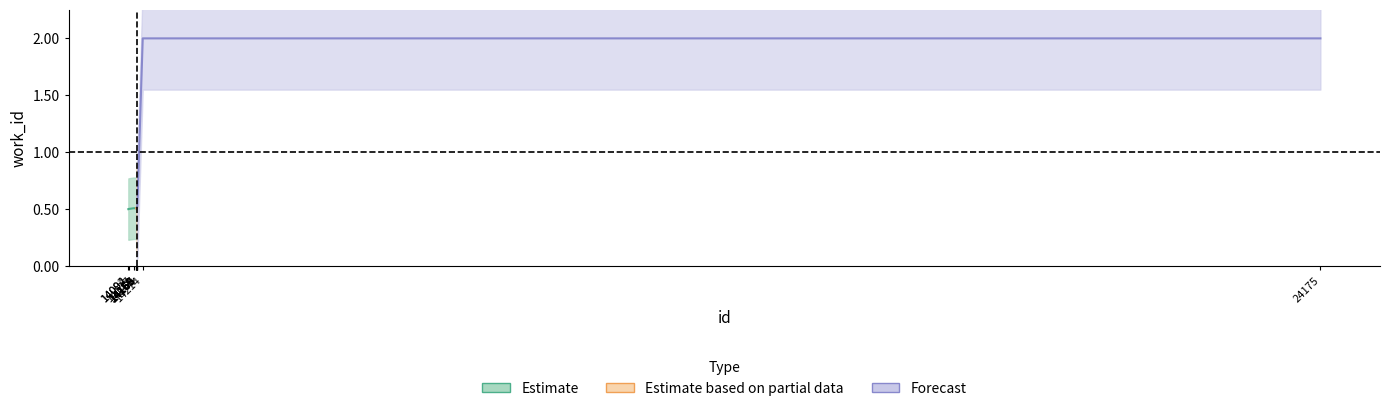

How many intersections are there between Estimate based on partial data and Estimate?

2